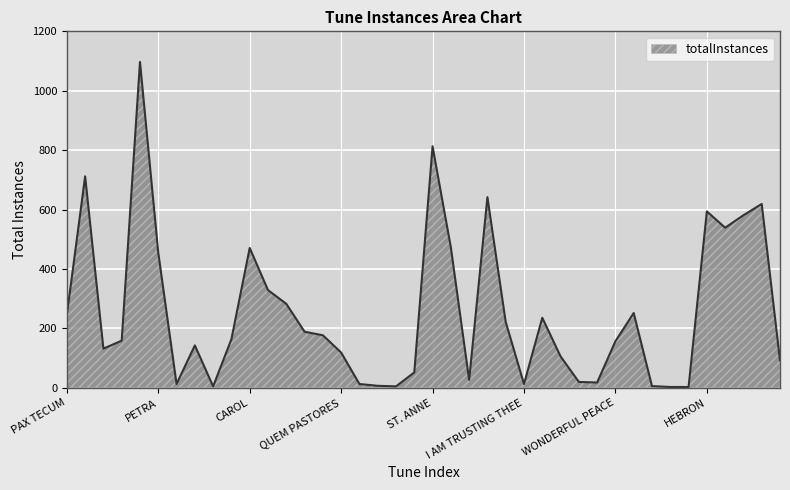

What is the maximum value shown in the chart?

1097